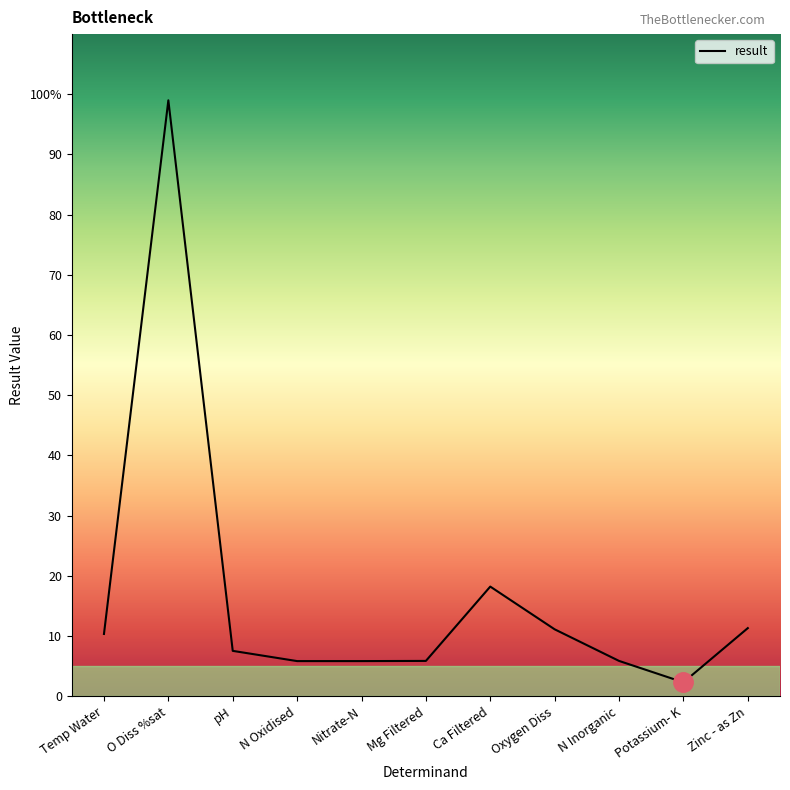

Which has a higher value, Zinc - as Zn or Oxygen Diss?

Zinc - as Zn